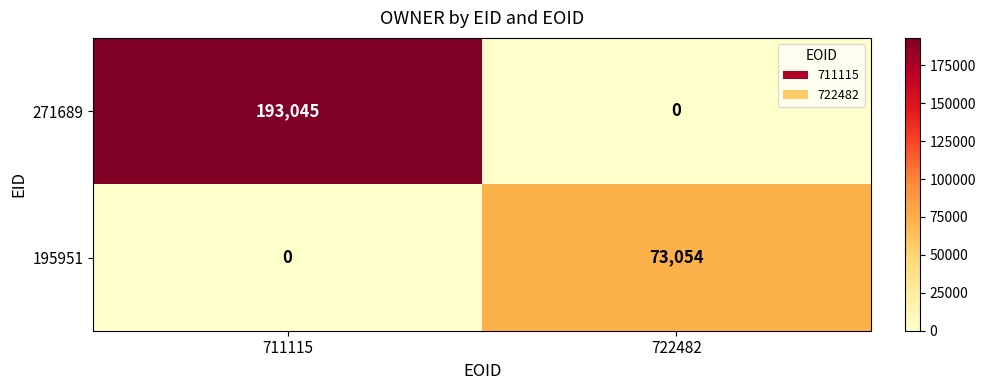

List the series in order of their overall mean, lowest first.

195951, 271689